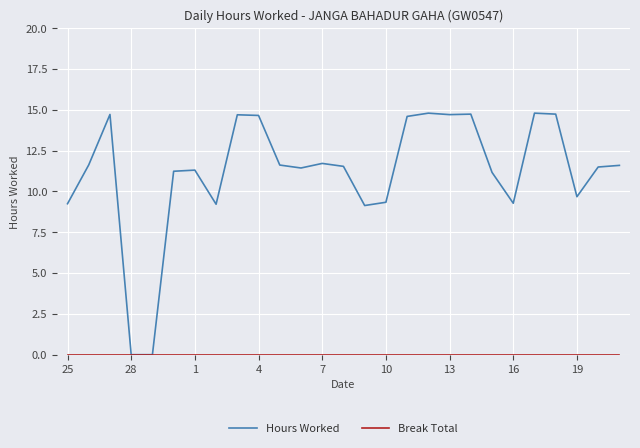

Which series has the widest spread of values?

Hours Worked